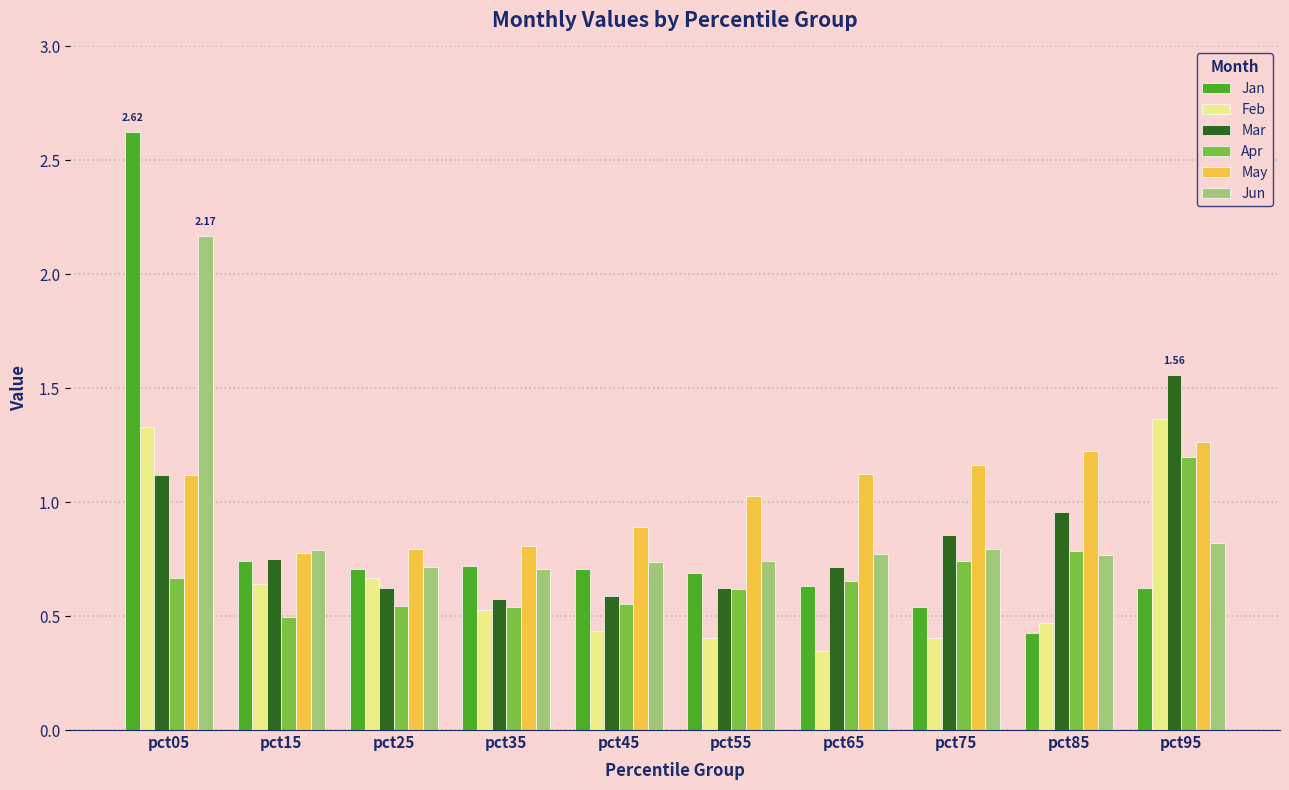

Between pct05 and pct15, which series saw the biggest shift?

Jan